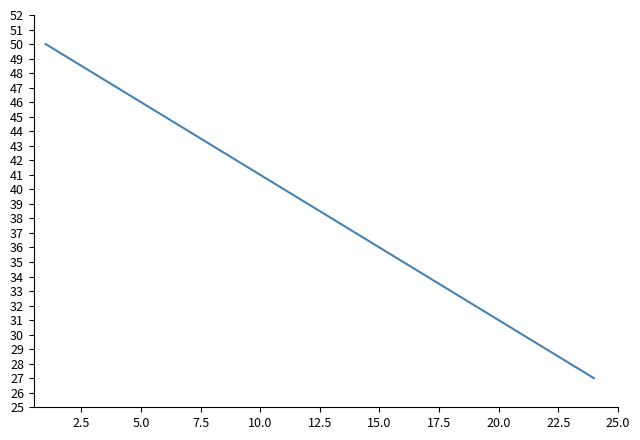

What is the difference between the maximum and minimum values?

23